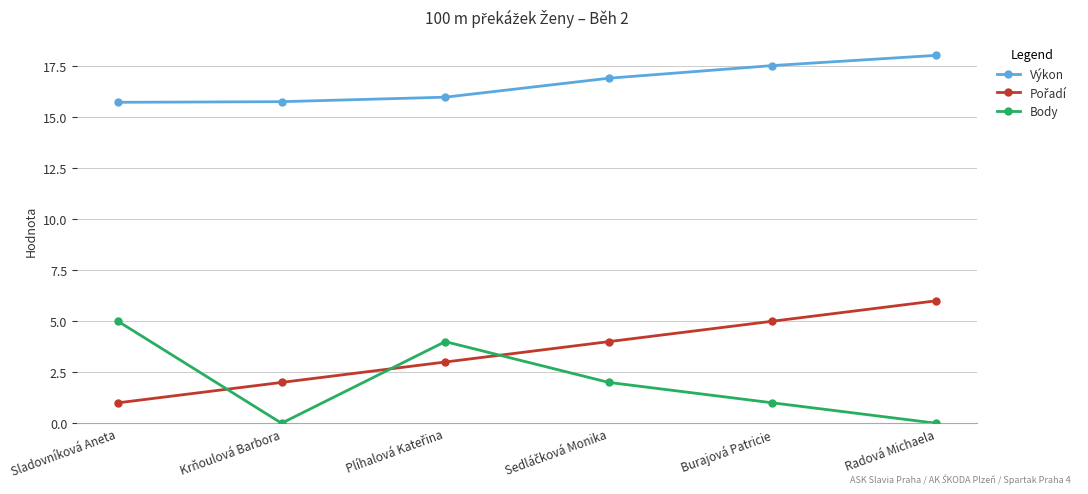

What is the difference between the highest and lowest values at Radová Michaela?

18.0